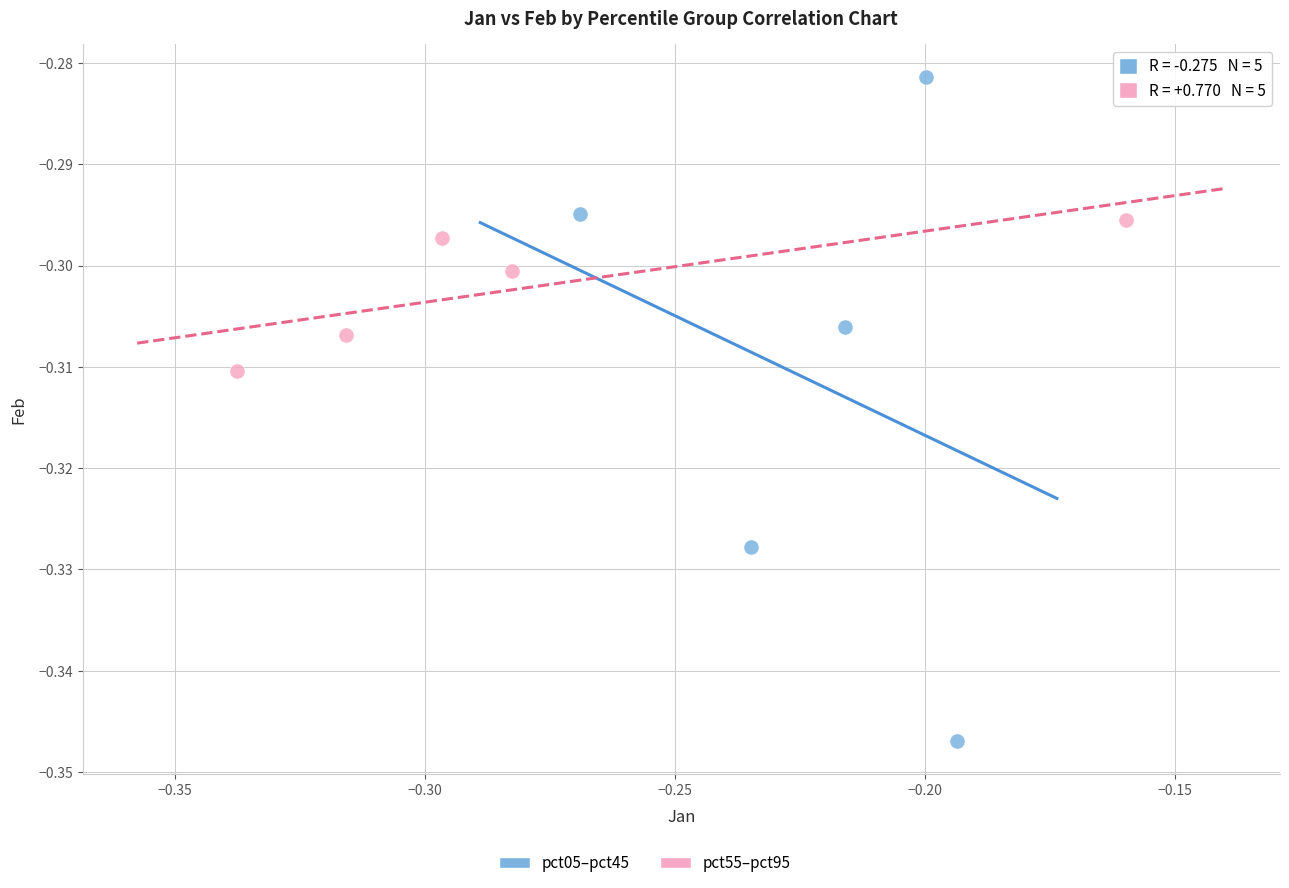

Which series contains the lowest Y value?

pct05–pct45